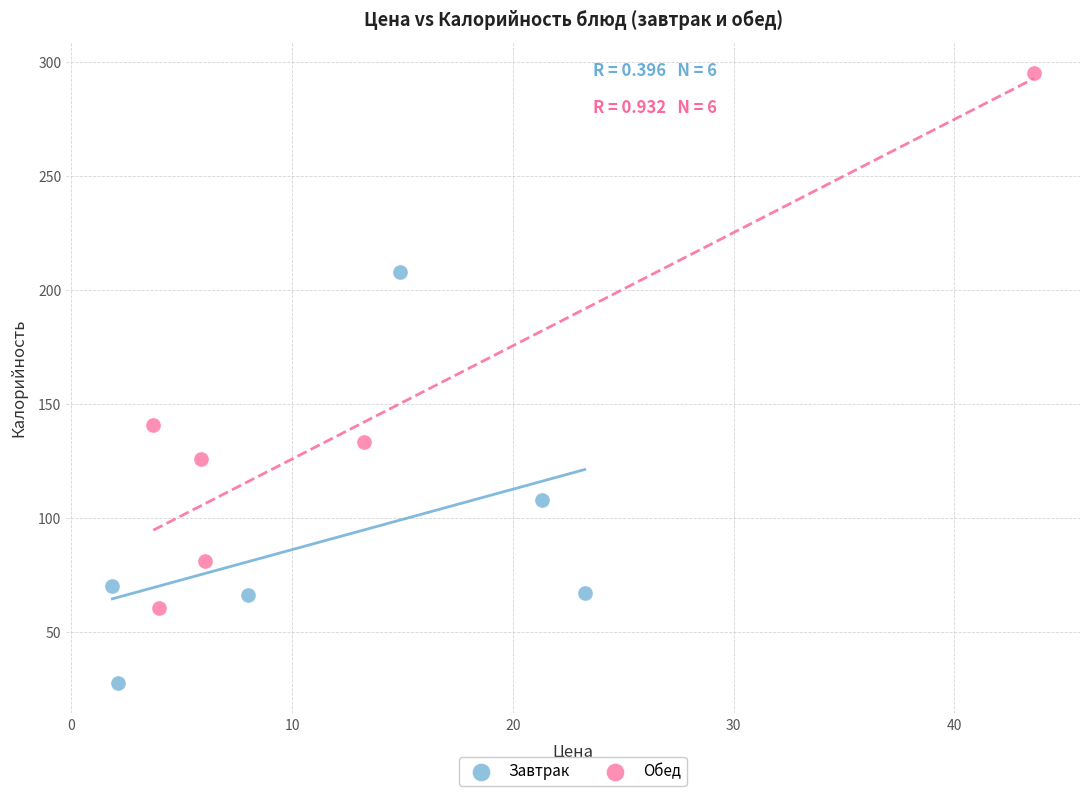

Which series has the widest spread of Y values?

Обед